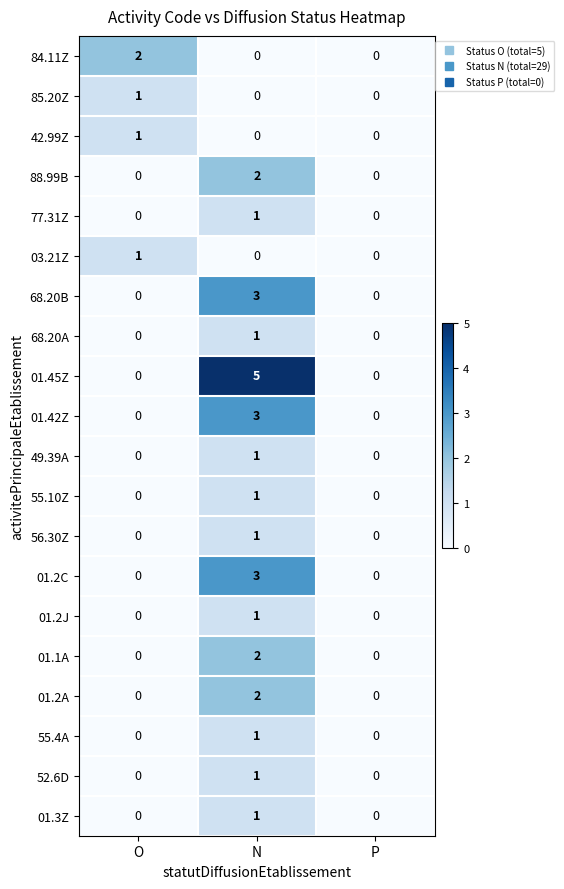

Which label corresponds to the largest value in the chart?

N